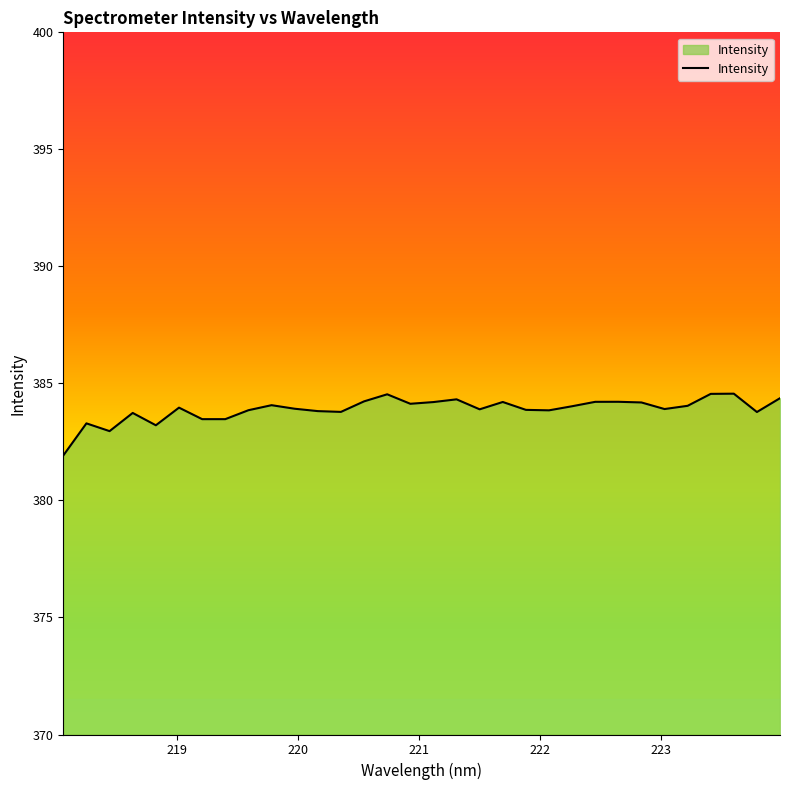

What is the sum of all values?

12284.6